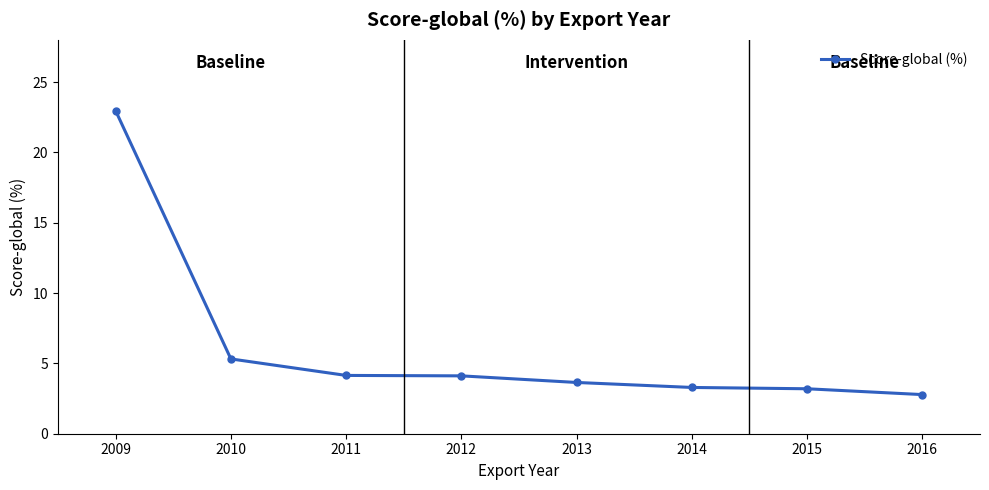

Where does the data first go above 4?

2009